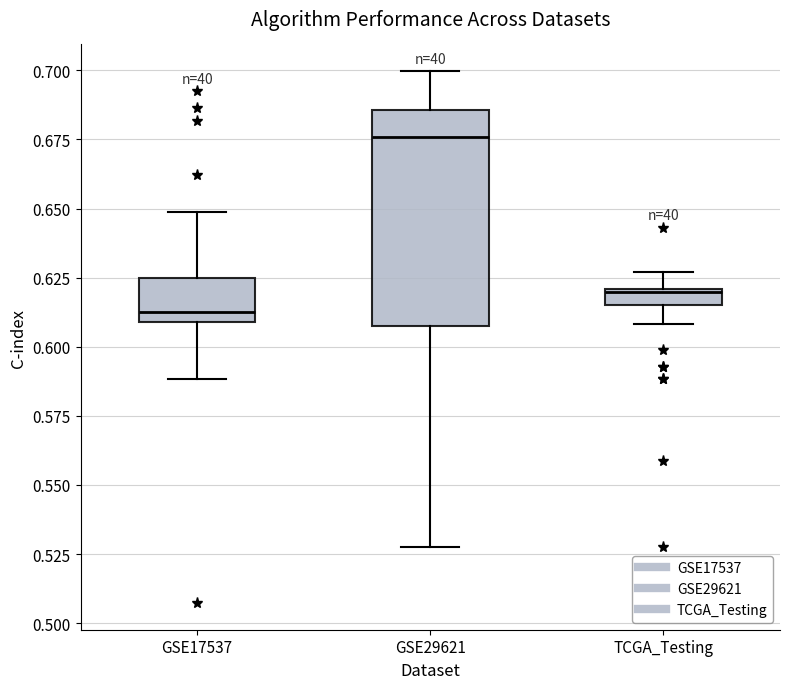

Which box has the lowest median line?

GSE17537